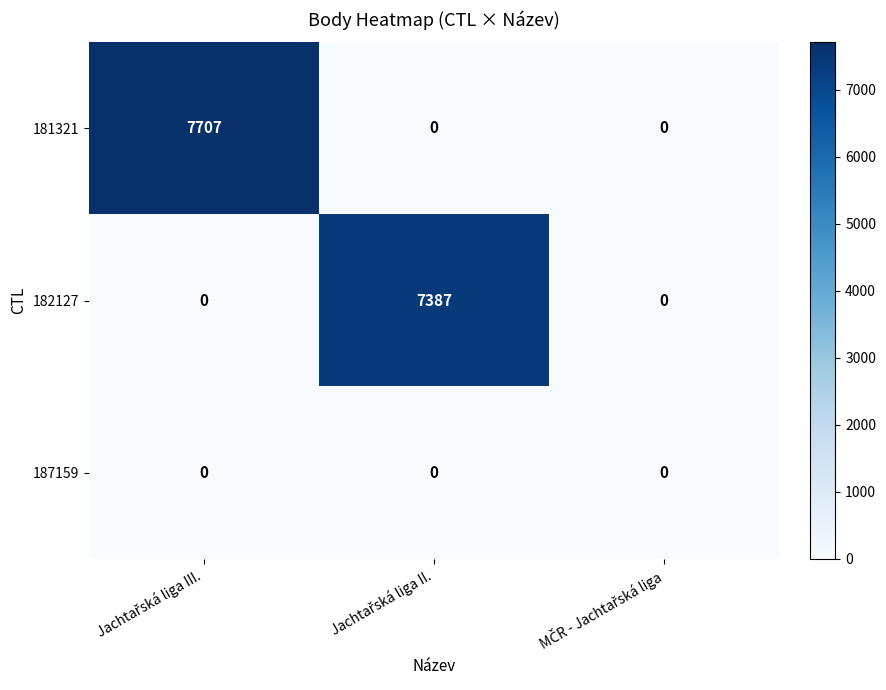

How many 181321 values are between 0 and 7707?

3